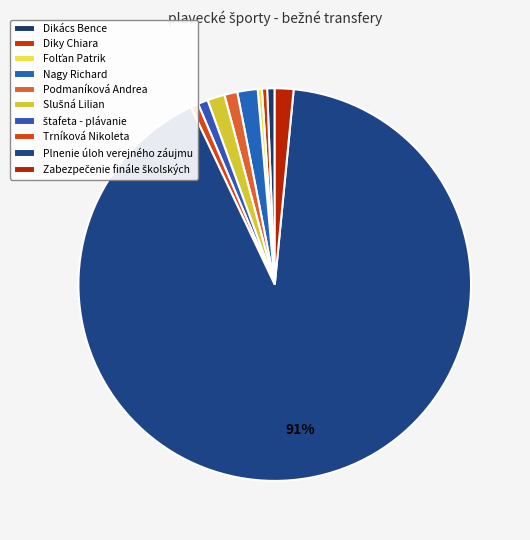

What is the smallest slice in the pie chart?

Folťan Patrik